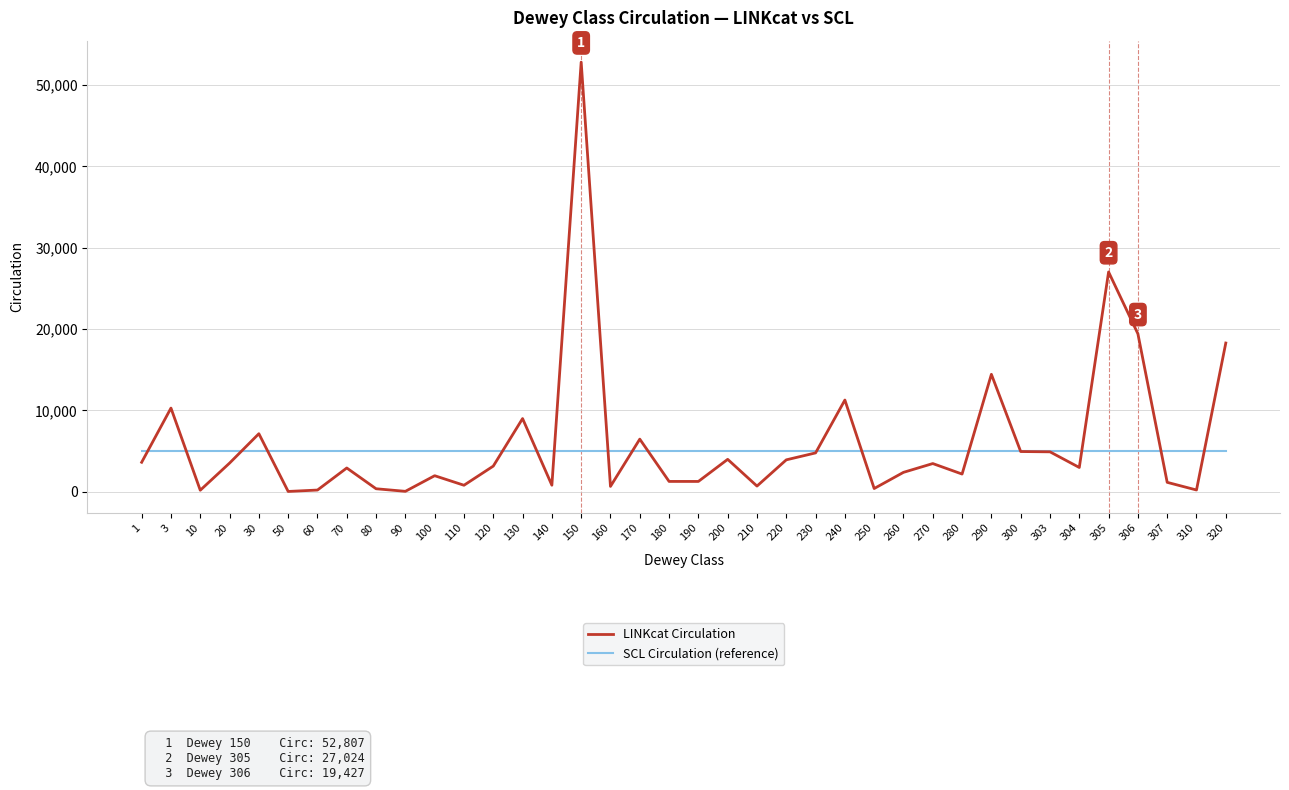

Which series has the widest spread of values?

LINKcat Circulation